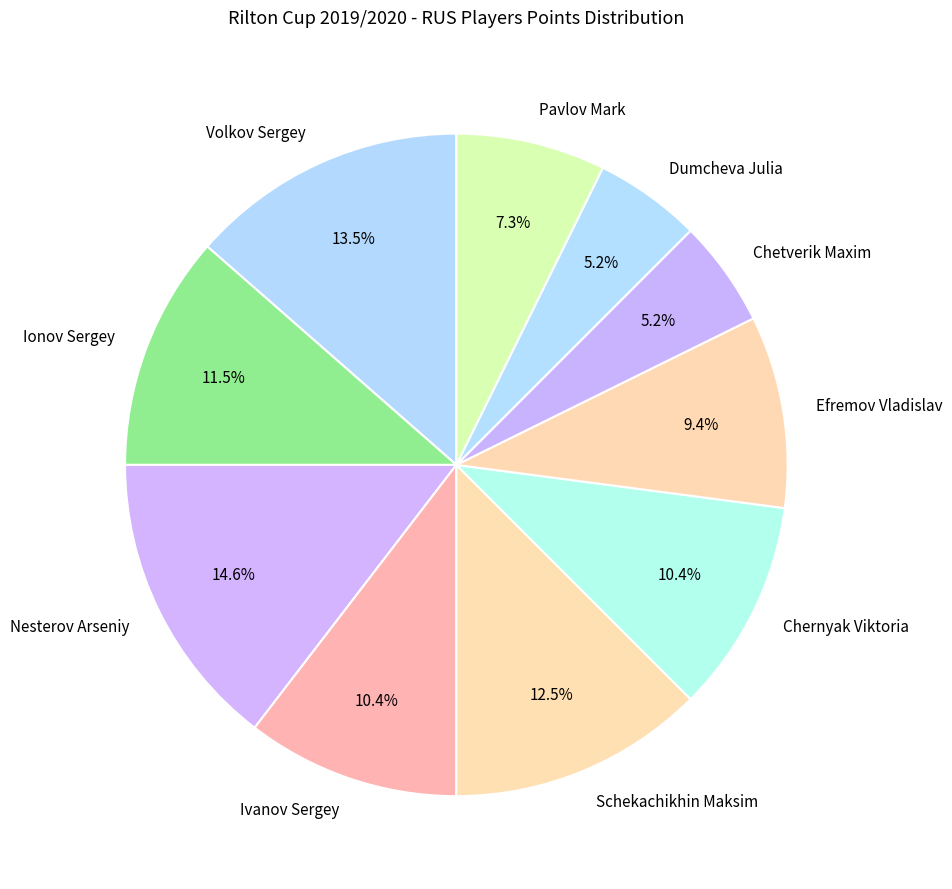

Do Nesterov Arseniy and Volkov Sergey together represent more than half of the pie?

No